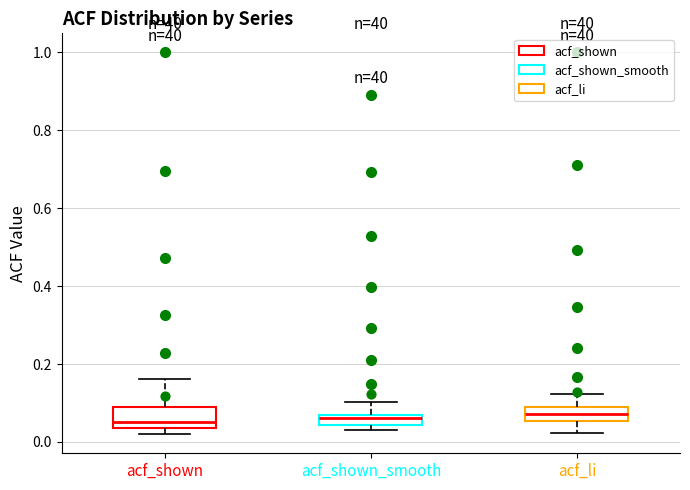

Where is the lower edge of the box for acf_li on the y-axis? The values are not printed on the chart, so give them approximately, as read against the axis.

0.06